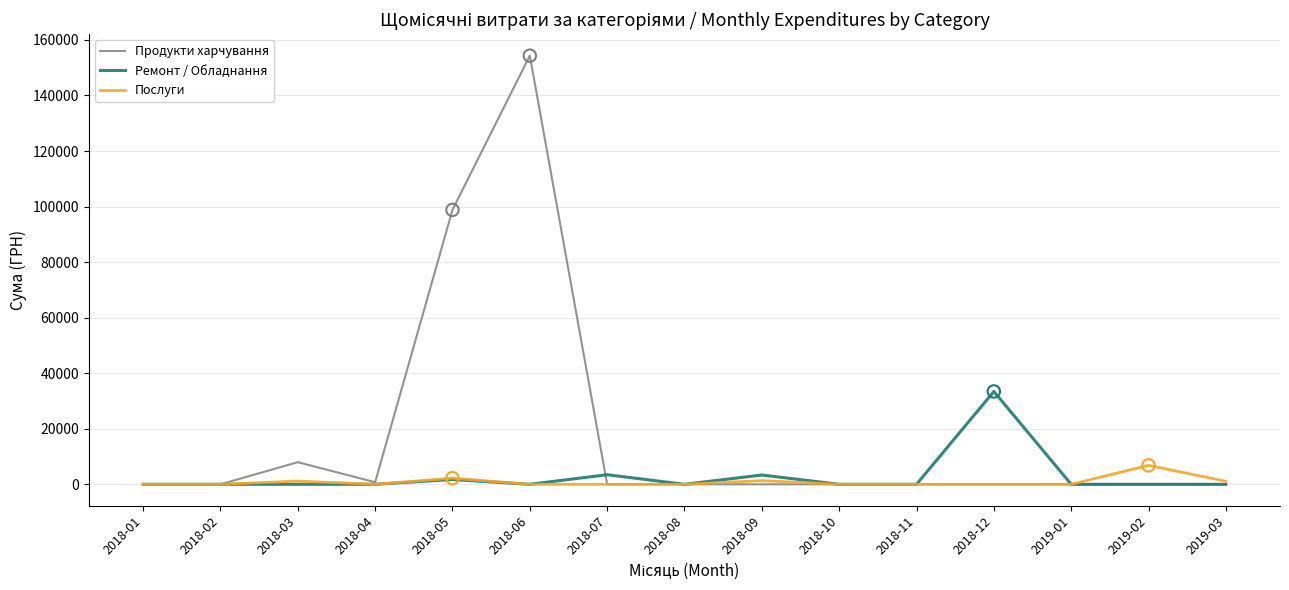

Is the value of Послуги at 2018-05 greater than the value of Ремонт / Обладнання at 2019-02?

Yes